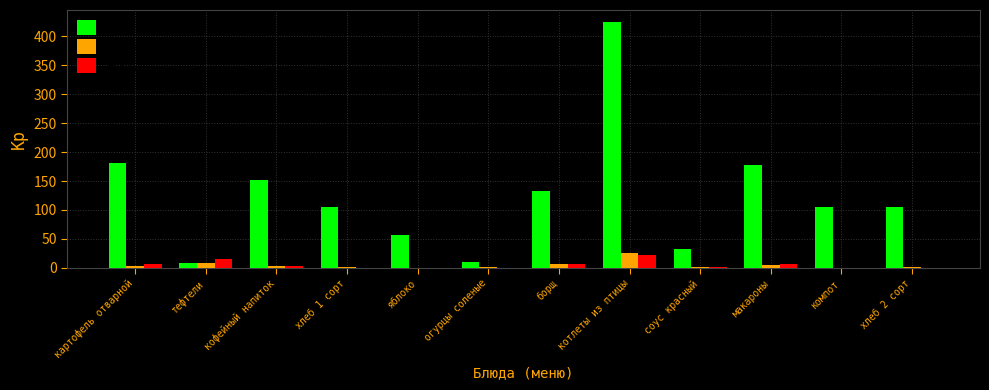

What is the maximum value shown in the chart?

424.5